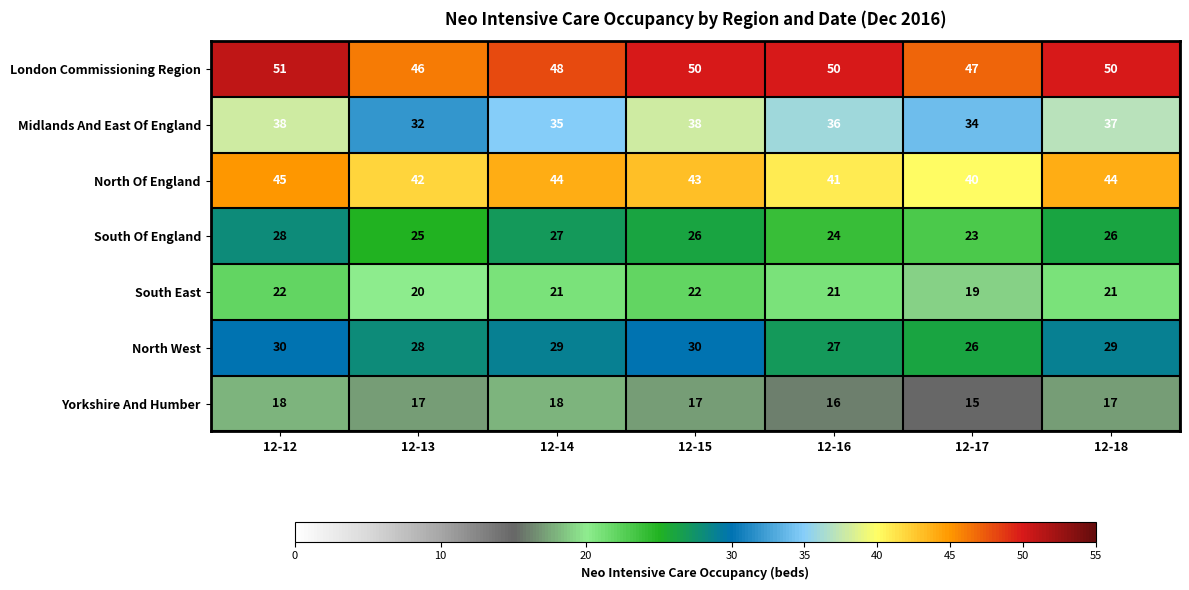

What is the smallest value displayed?

15